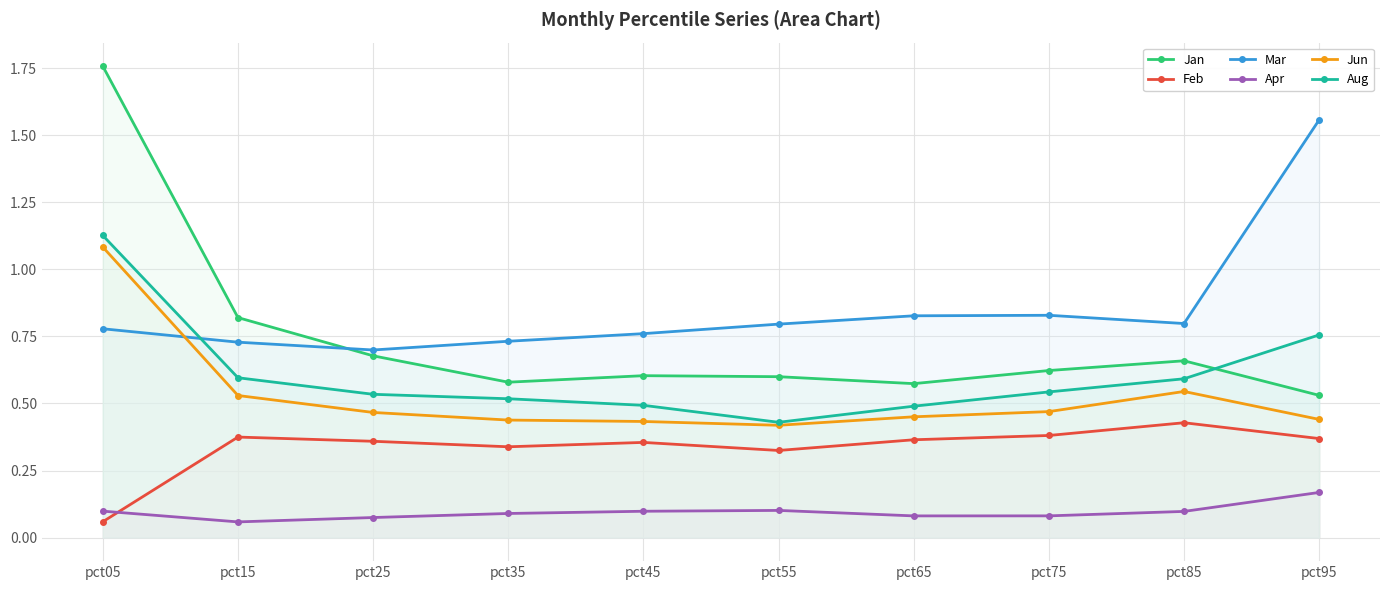

True or false: Jun has a value of 0.8 at pct45.

False